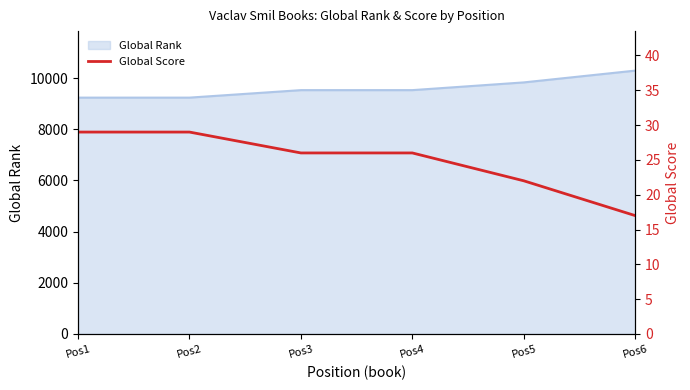

Rank the categories by value from lowest to highest.

Pos6, Pos5, Pos3, Pos4, Pos1, Pos2